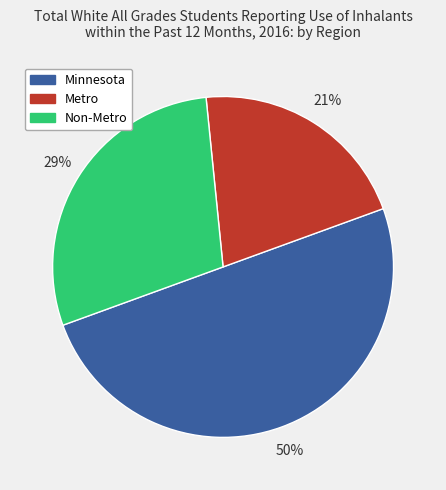

To the nearest percent, what is the difference between the Non-Metro and Metro slice percentages?

8%